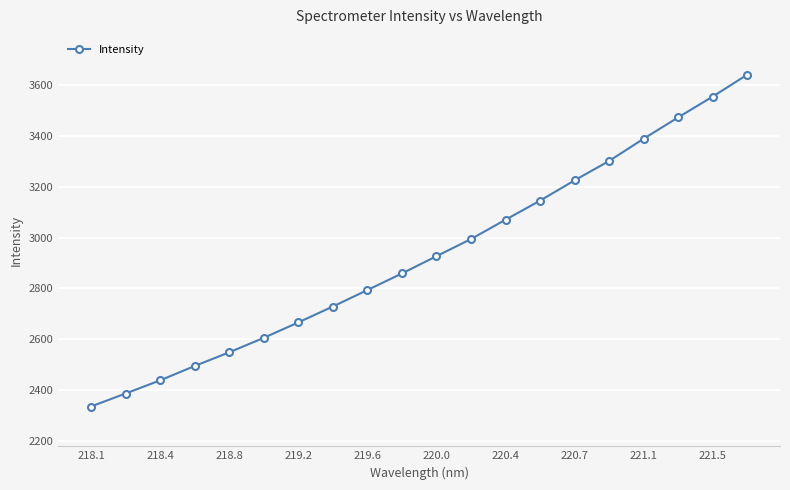

True or false: the data has more than 1 interior local peaks.

False